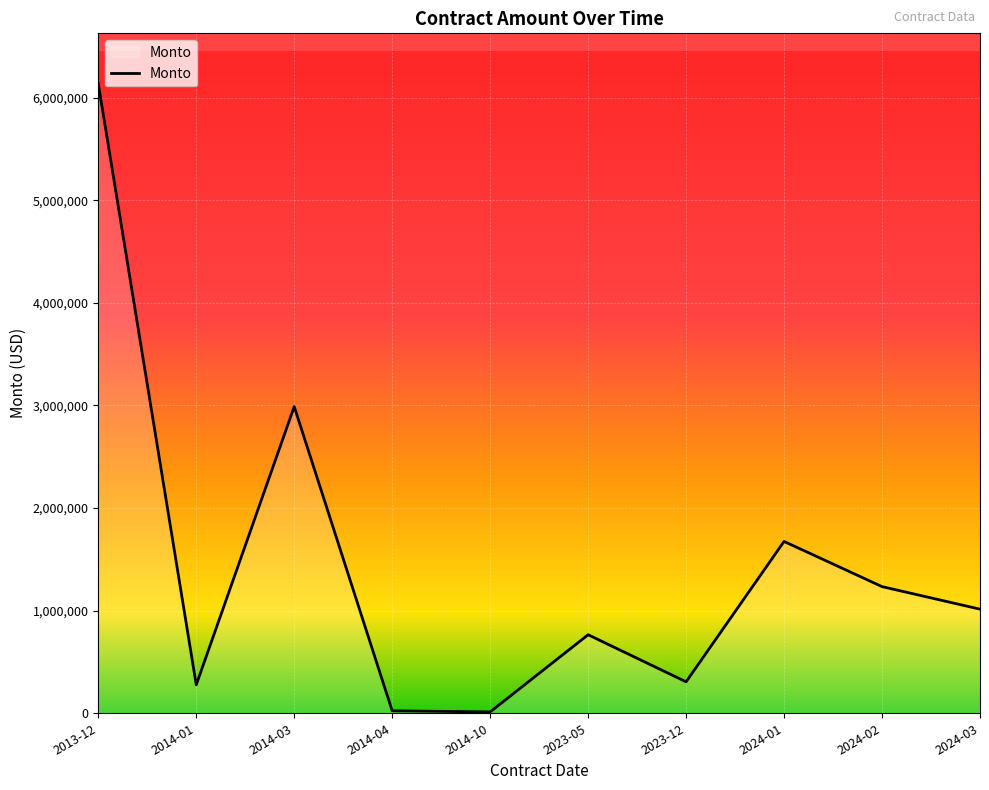

What is the maximum value shown in the chart?

6135876.2